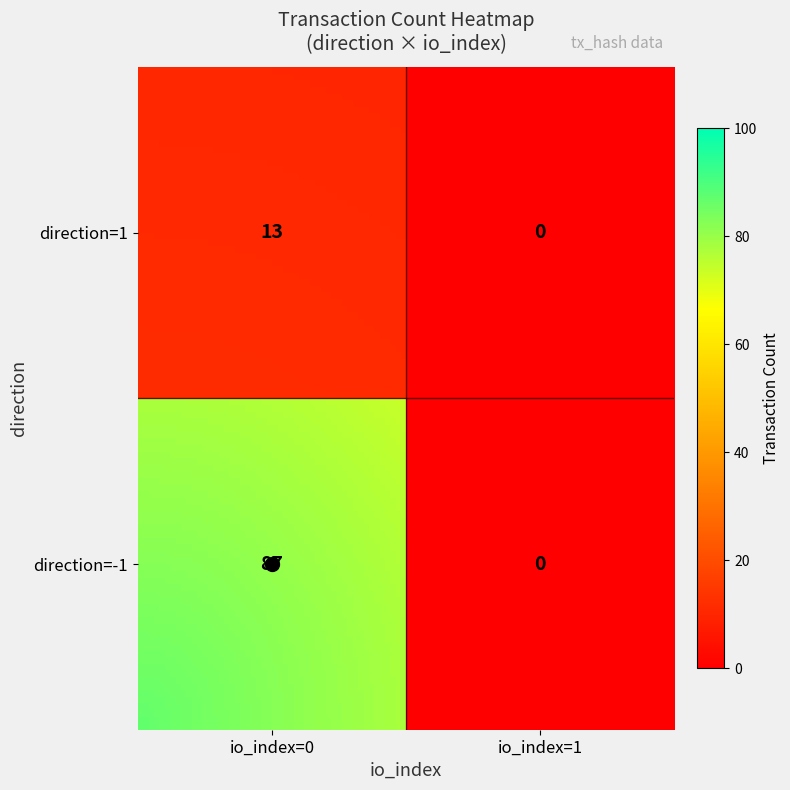

What is the difference between the maximum and minimum values?

87